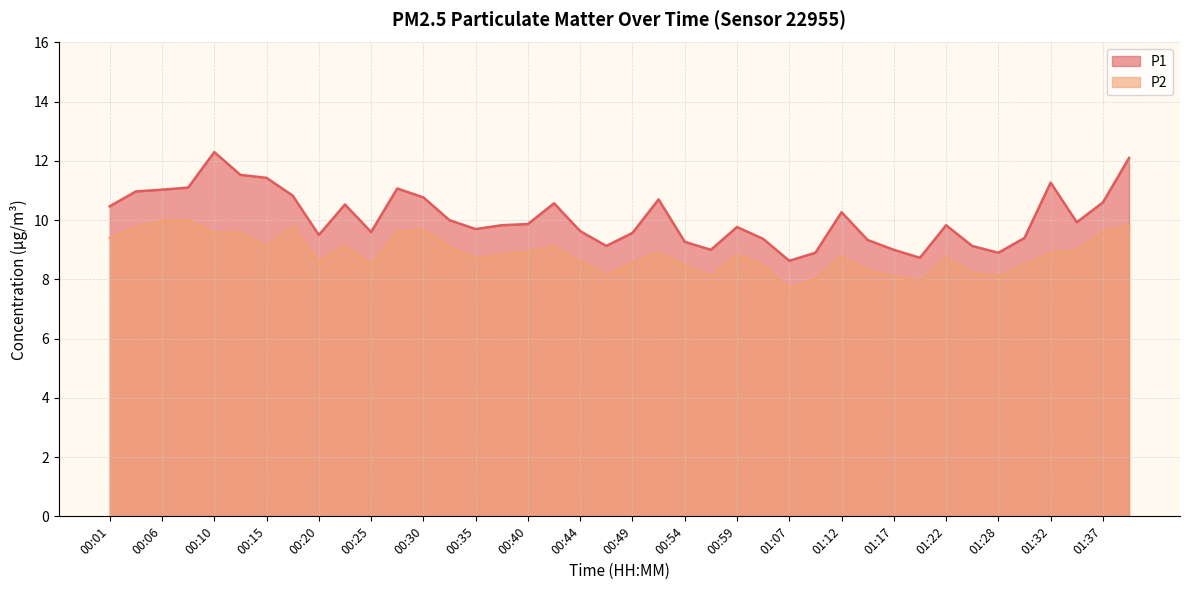

True or false: P2 and P1 cross at least once.

False